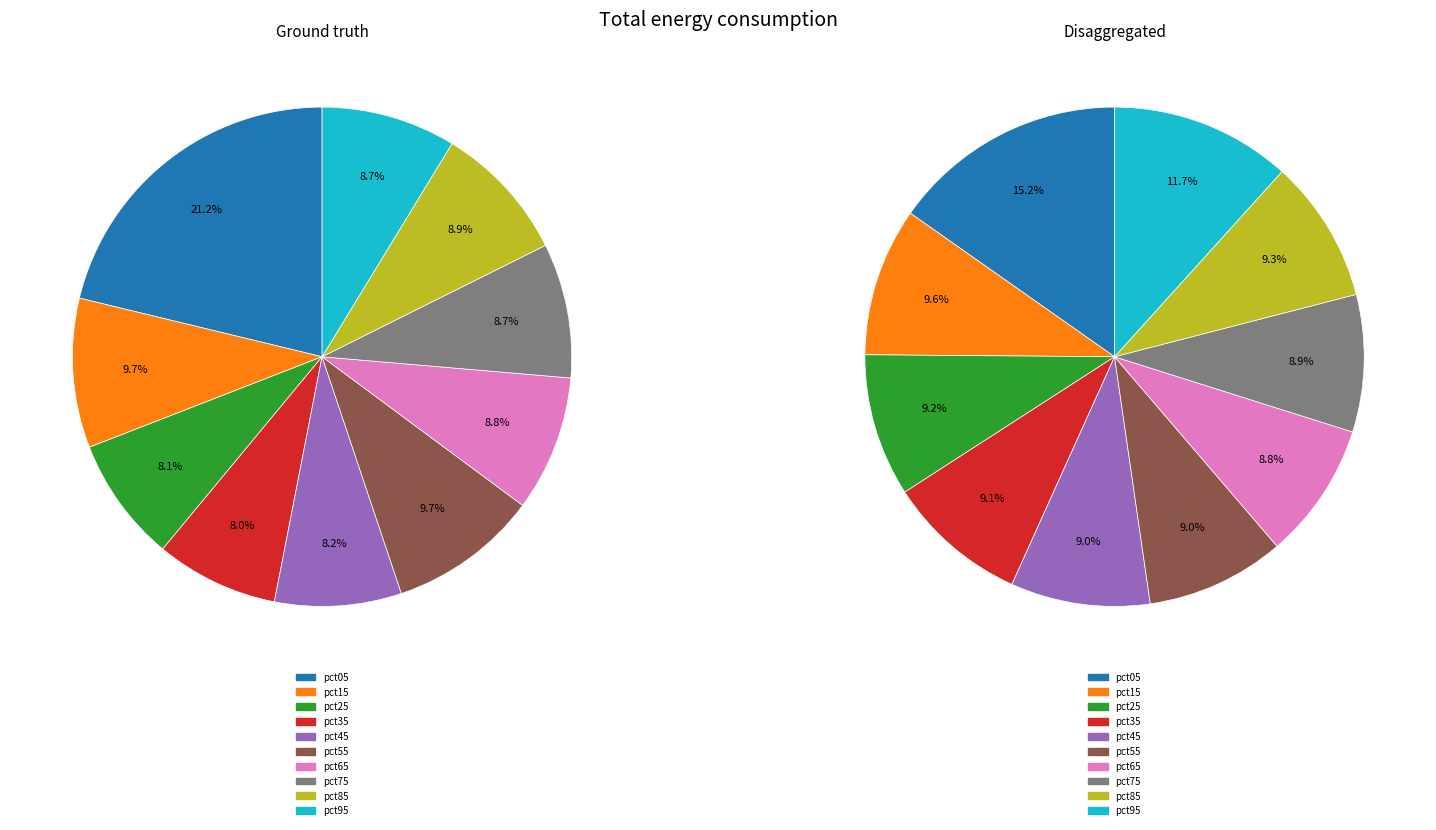

Is 7 the majority of the pie?

No